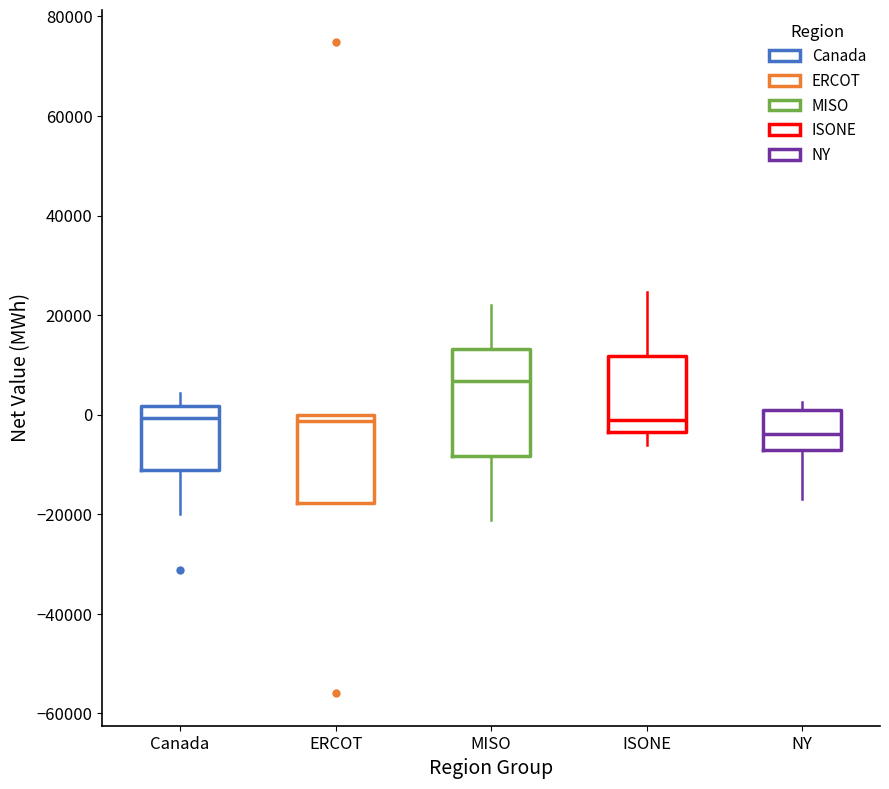

Comparing the boxes themselves (not the whiskers), which one is the tallest?

MISO